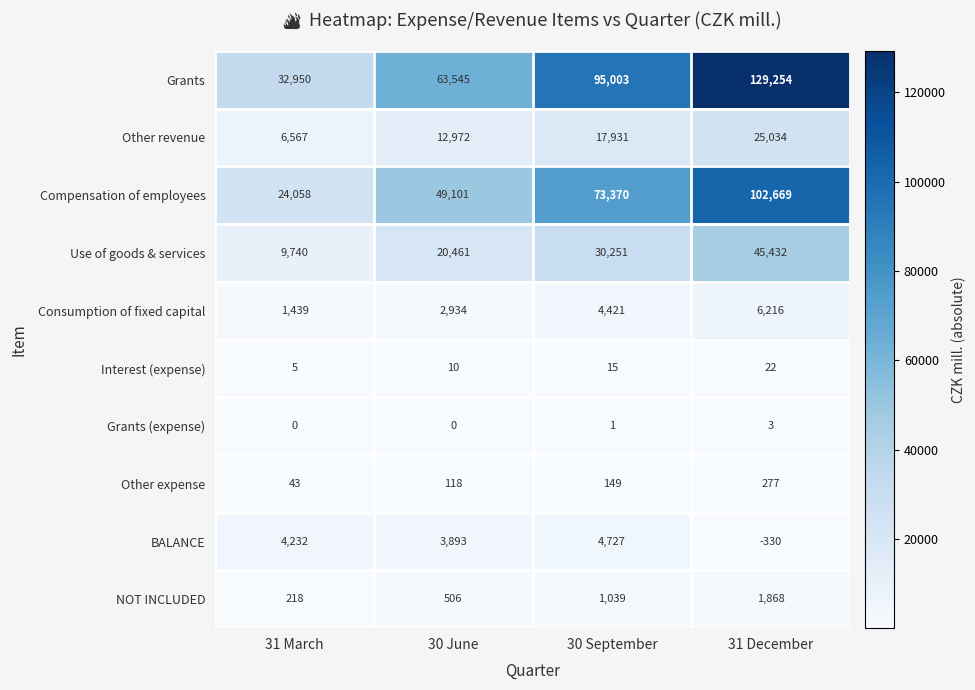

What is the sum of all Use of goods & services values?

105884